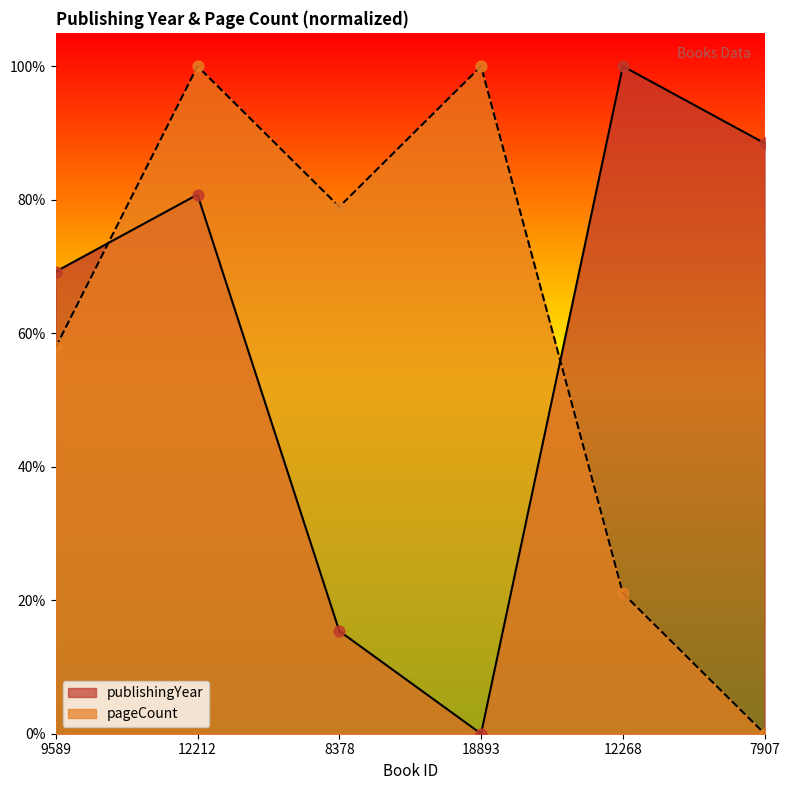

Which series contains the highest Y value?

publishingYear